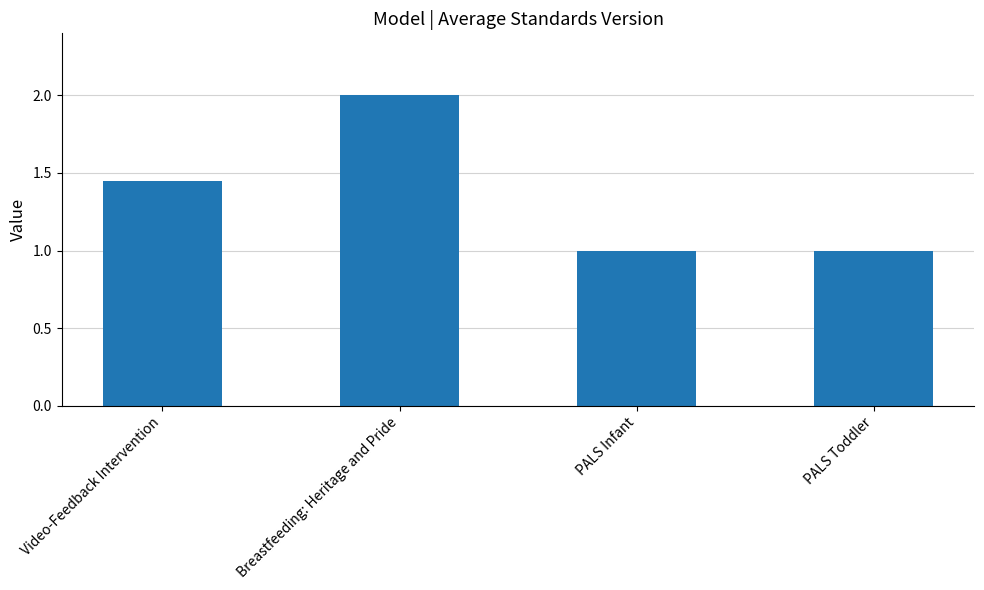

What is the label of the 2nd bar from the right?

PALS Infant